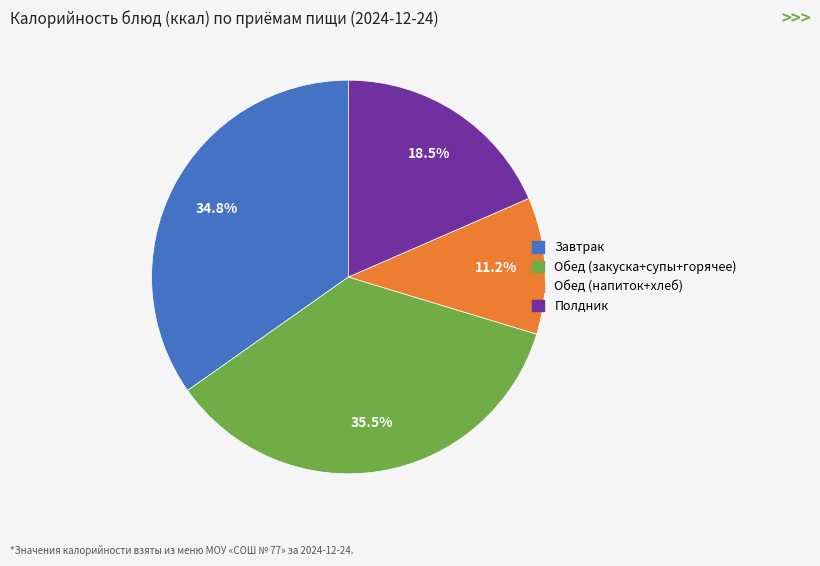

Is Полдник the majority of the pie?

No